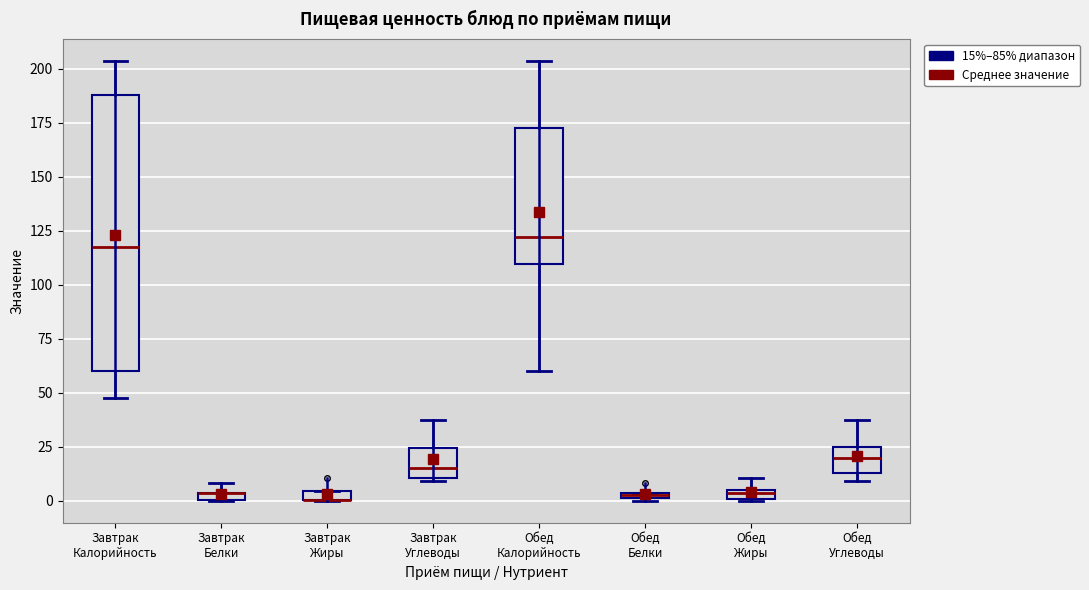

Which box is the tallest, from its lower edge to its upper edge?

Завтрак Калорийность